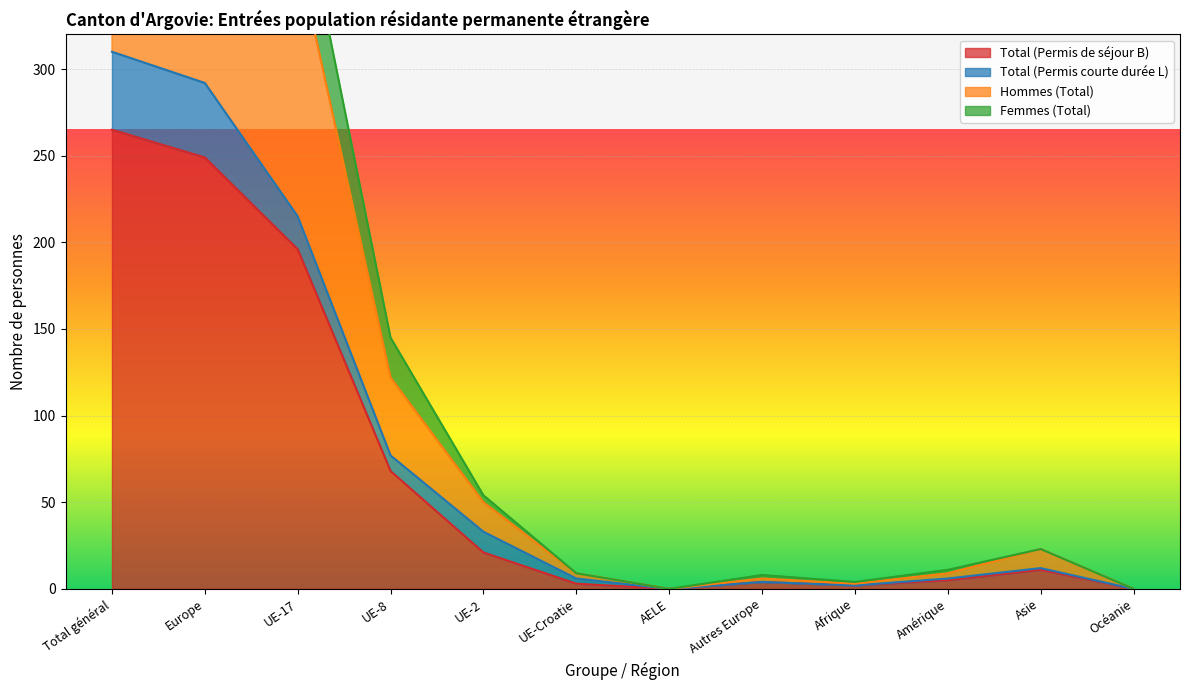

What is the maximum value for Total (Permis de séjour B)?

265